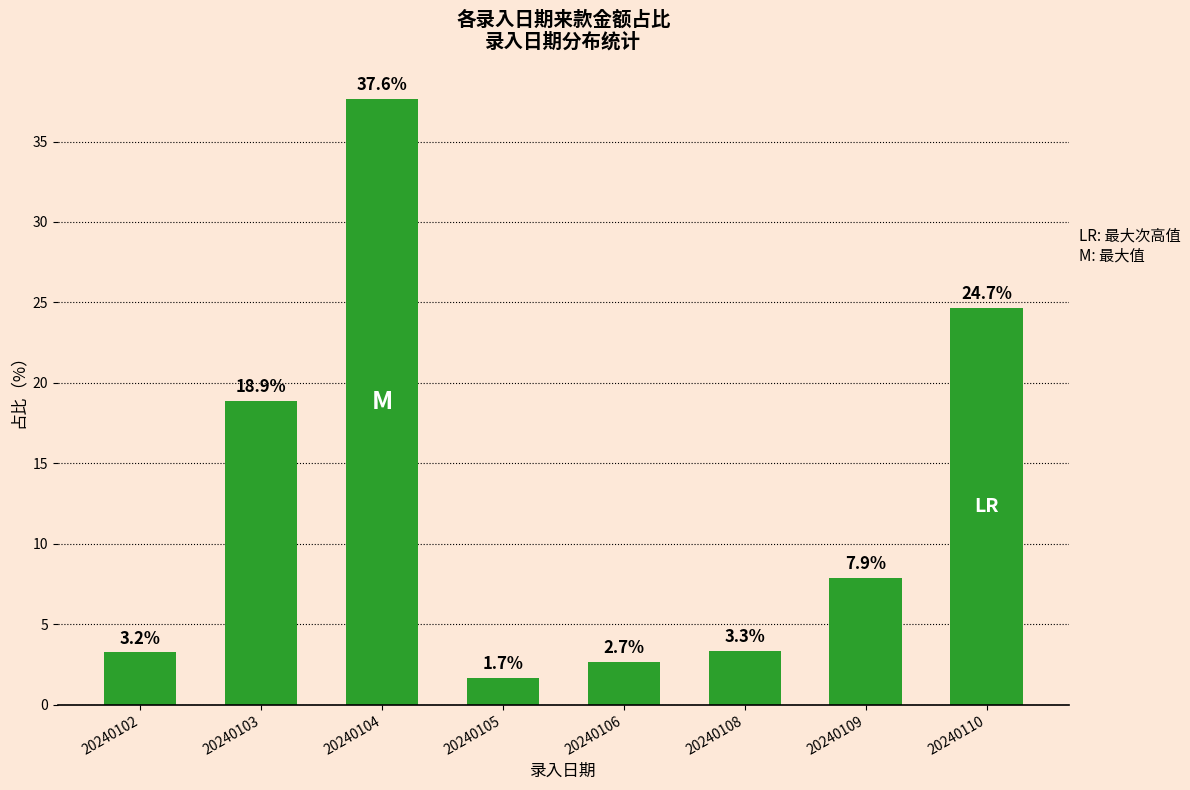

How many values are below 7?

4